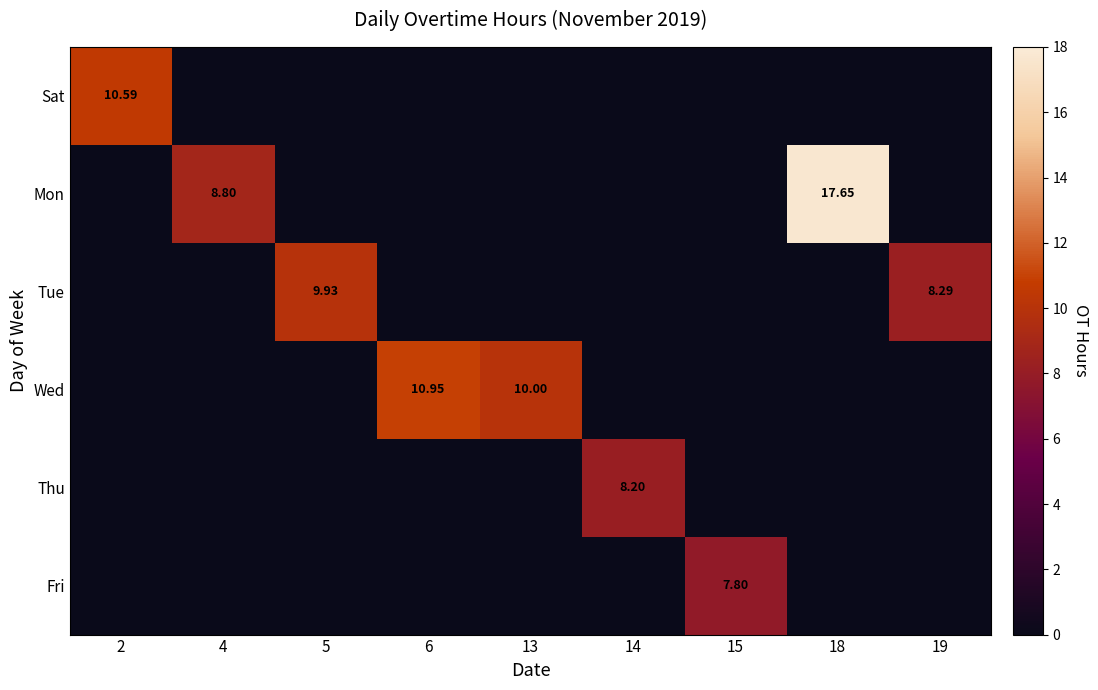

The Mon series shows -9.1 at 15. True or false?

False